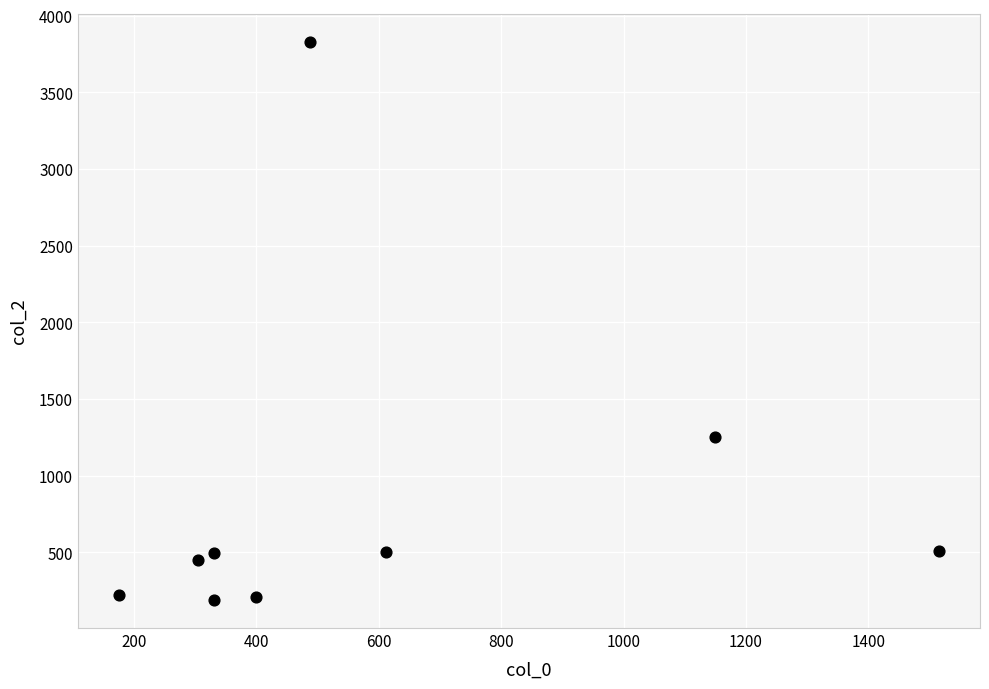

What is the average X value?

589.6